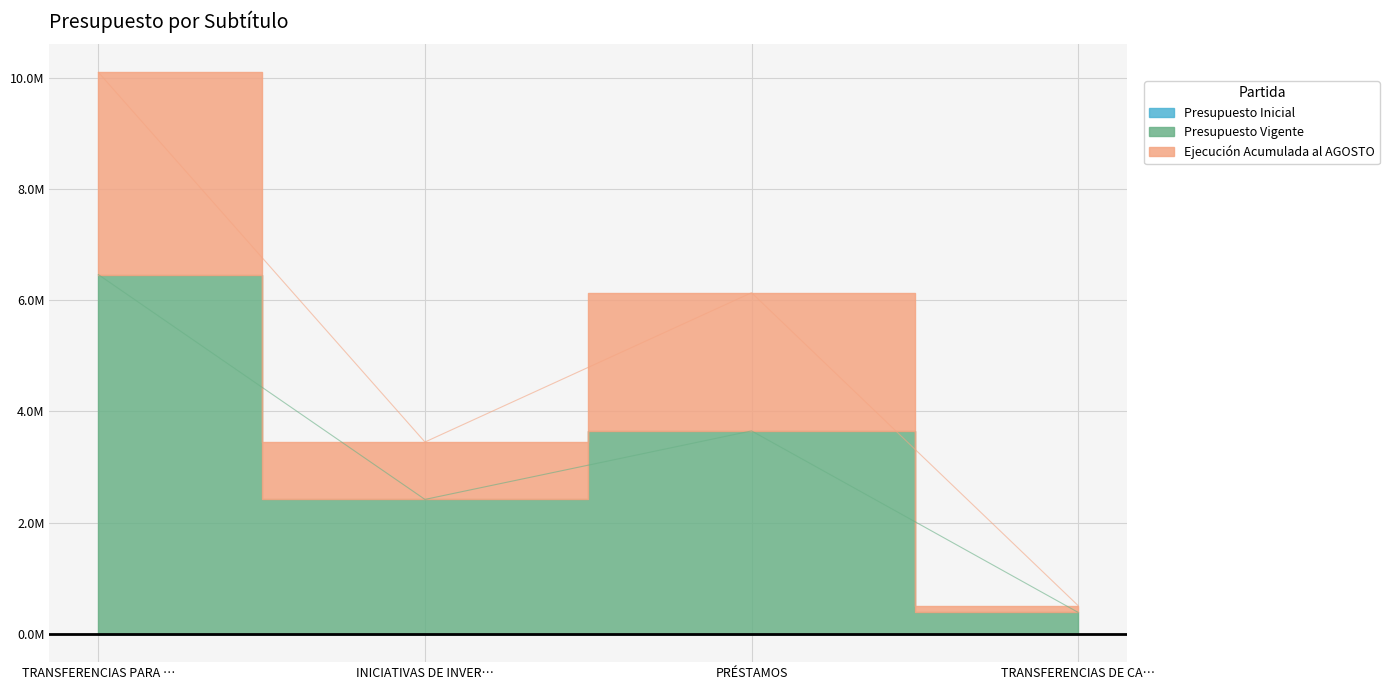

At which category is the sum across all series the highest?

TRANSFERENCIAS PARA …